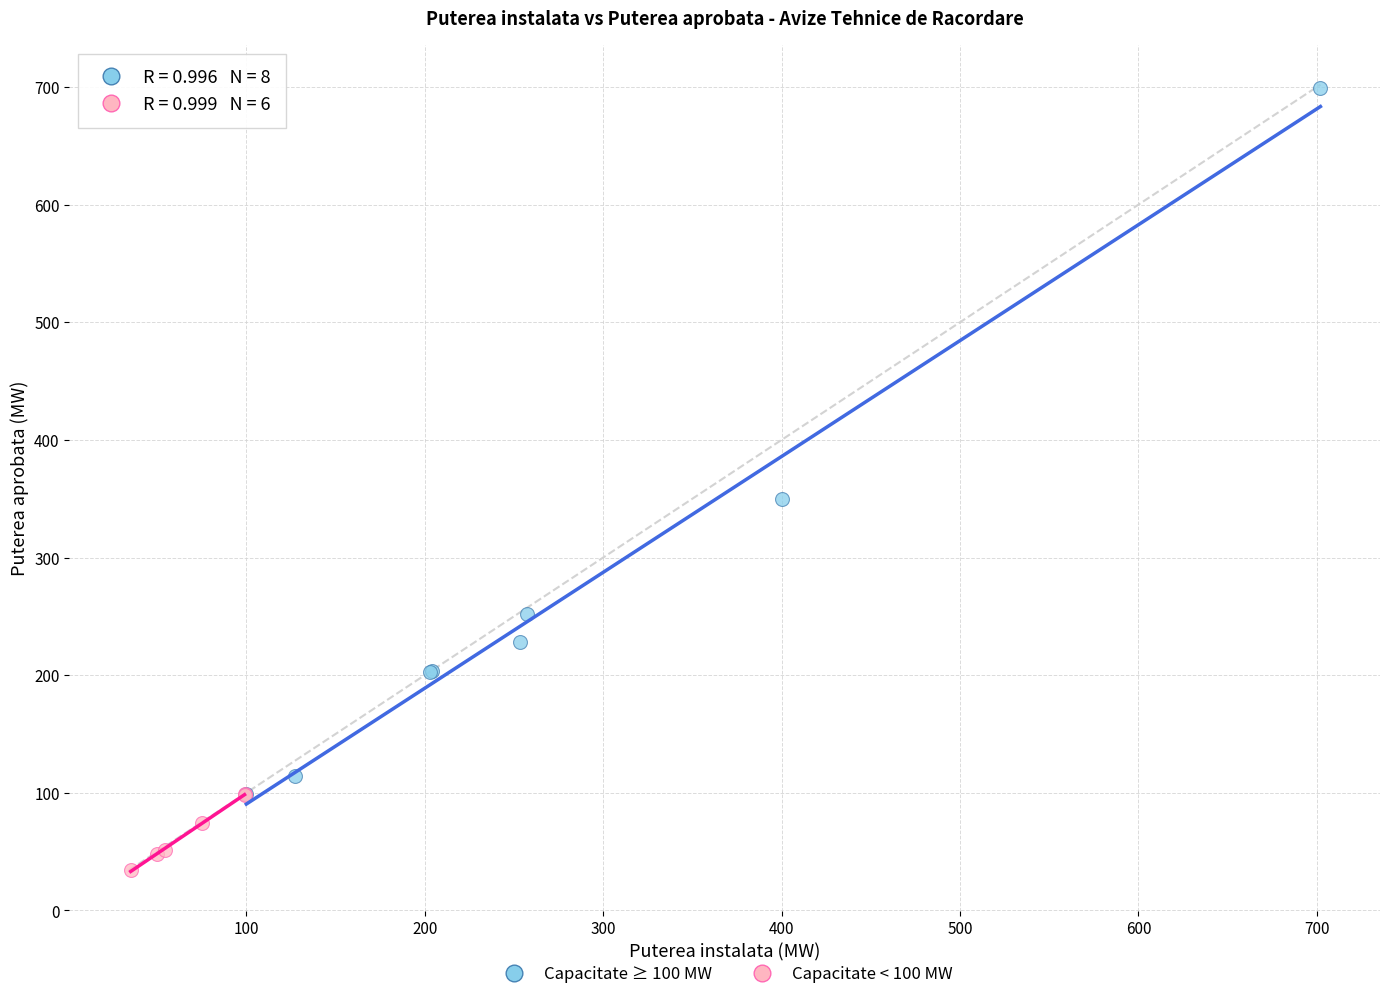

What are all the series names shown in the legend?

Capacitate ≥ 100 MW, Capacitate < 100 MW